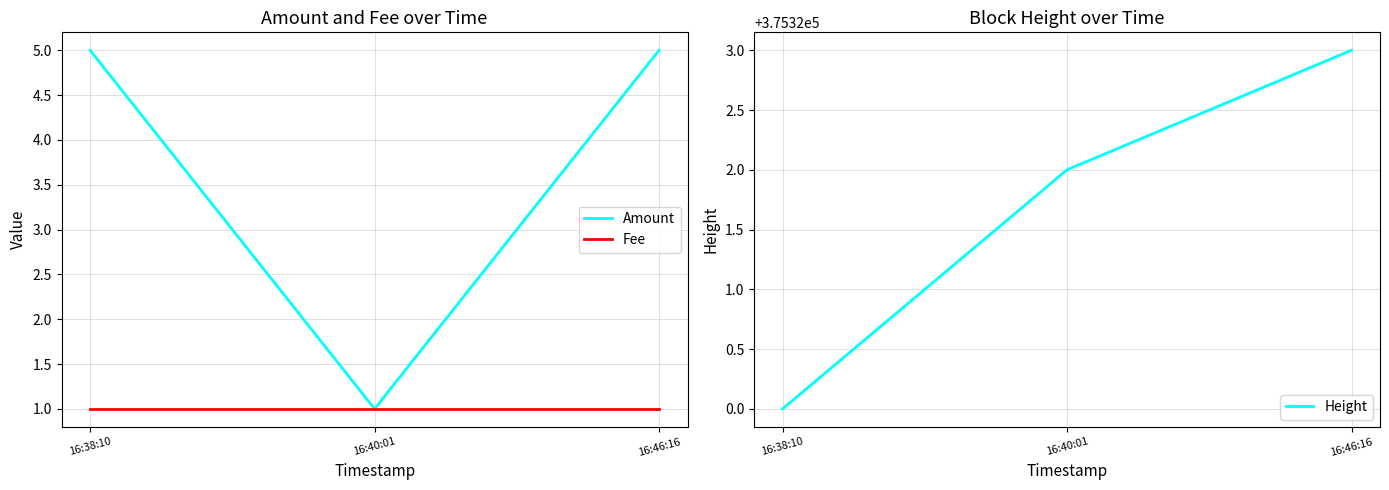

What is the total value across all series at 16:46:16?

375329